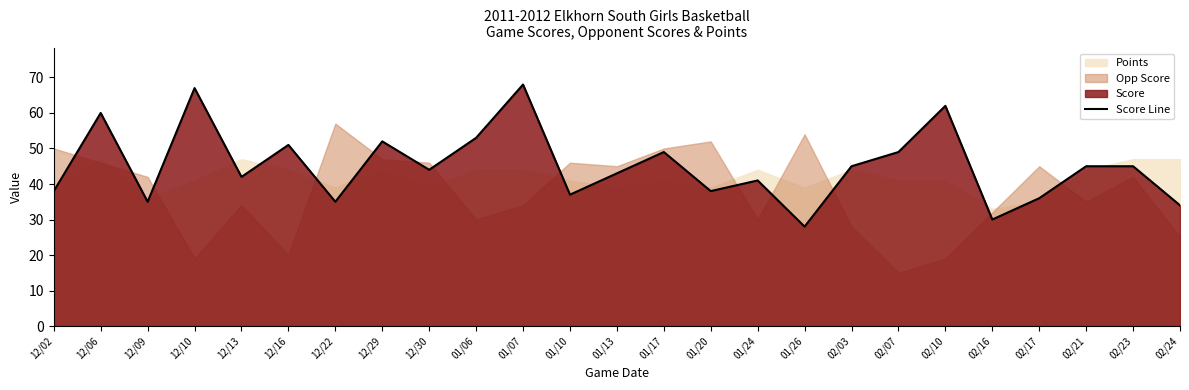

Between 02/17 and 01/24, which is larger?

01/24